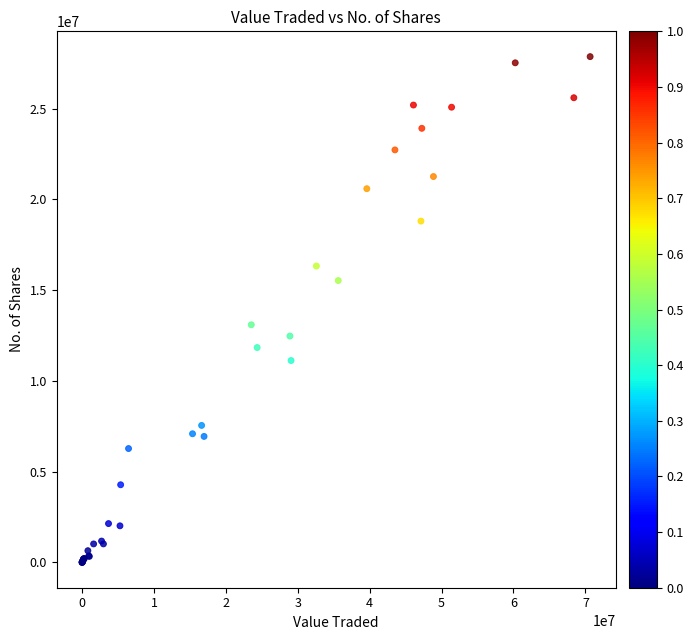

What Y value in the scatter plot is closest to 13933350?

13093749